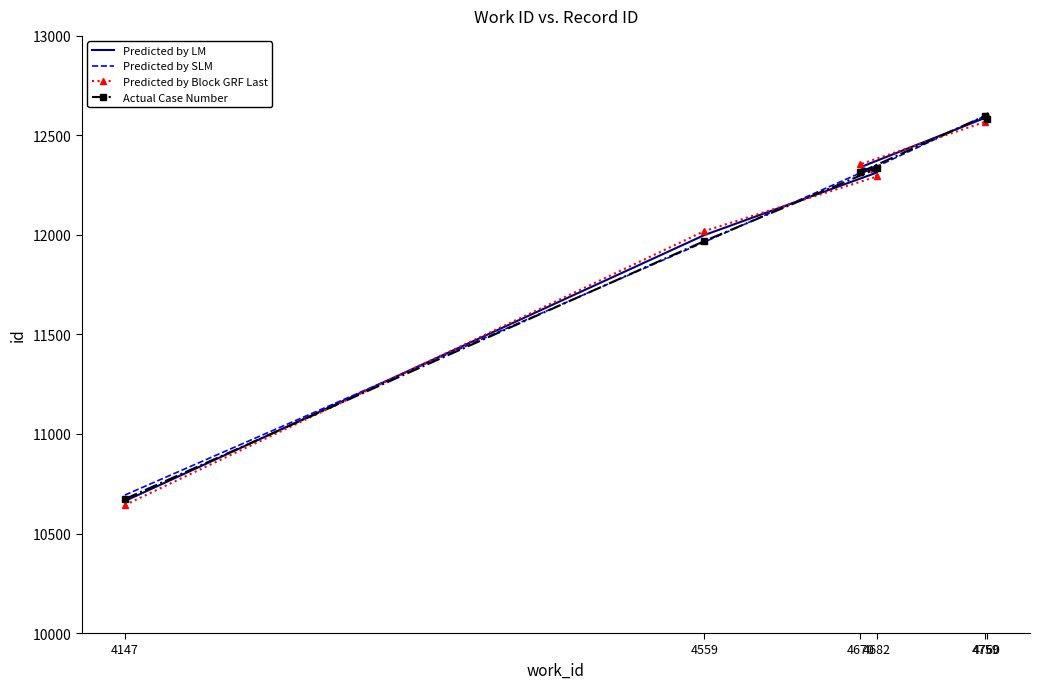

Which has a higher value, 4147 or 4670?

4670